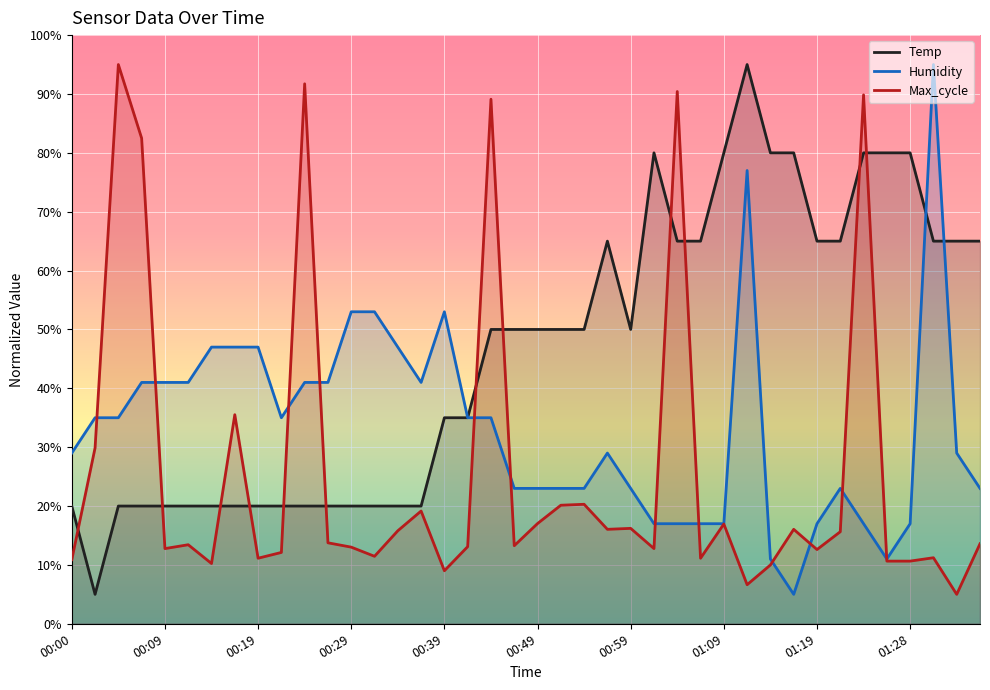

What are all the series names shown in the legend?

Temp, Humidity, Max_cycle